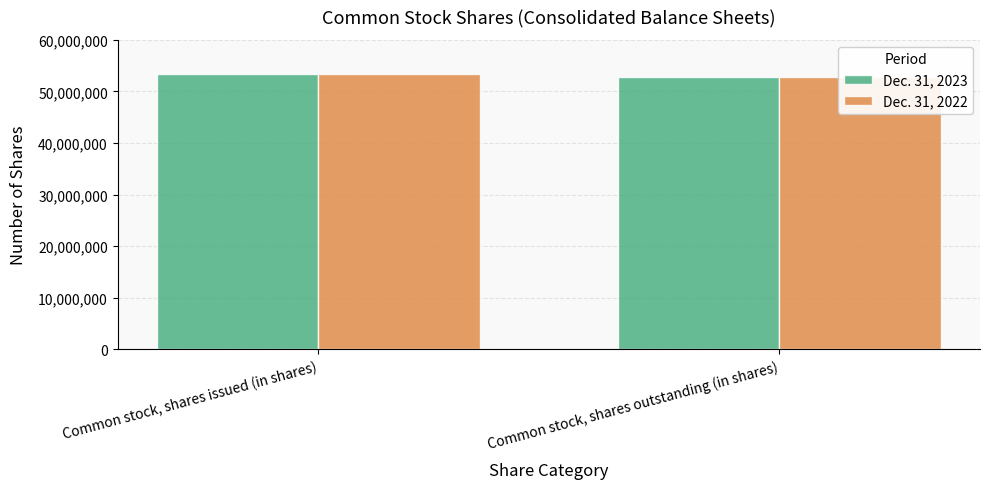

Reading right to left, what are all the values shown in this chart?

Dec. 31, 2023: Common stock, shares outstanding (in shares)=52853000	Common stock, shares issued (in shares)=53286000
Dec. 31, 2022: Common stock, shares outstanding (in shares)=52853000	Common stock, shares issued (in shares)=53286000